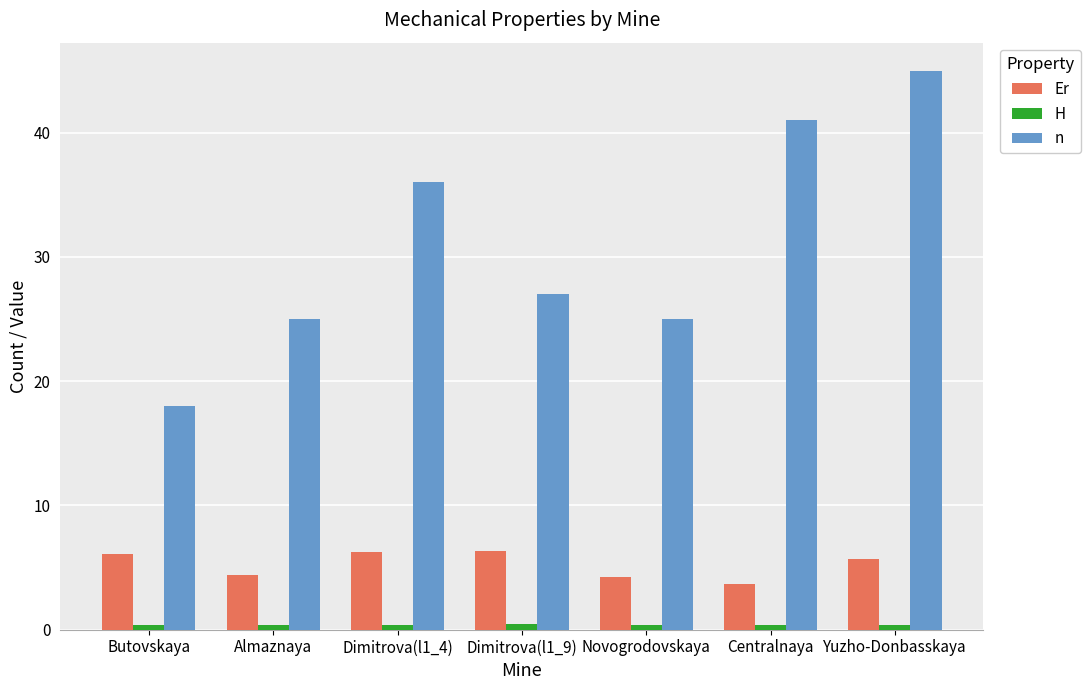

At which category is the sum across all series the highest?

Yuzho-Donbasskaya